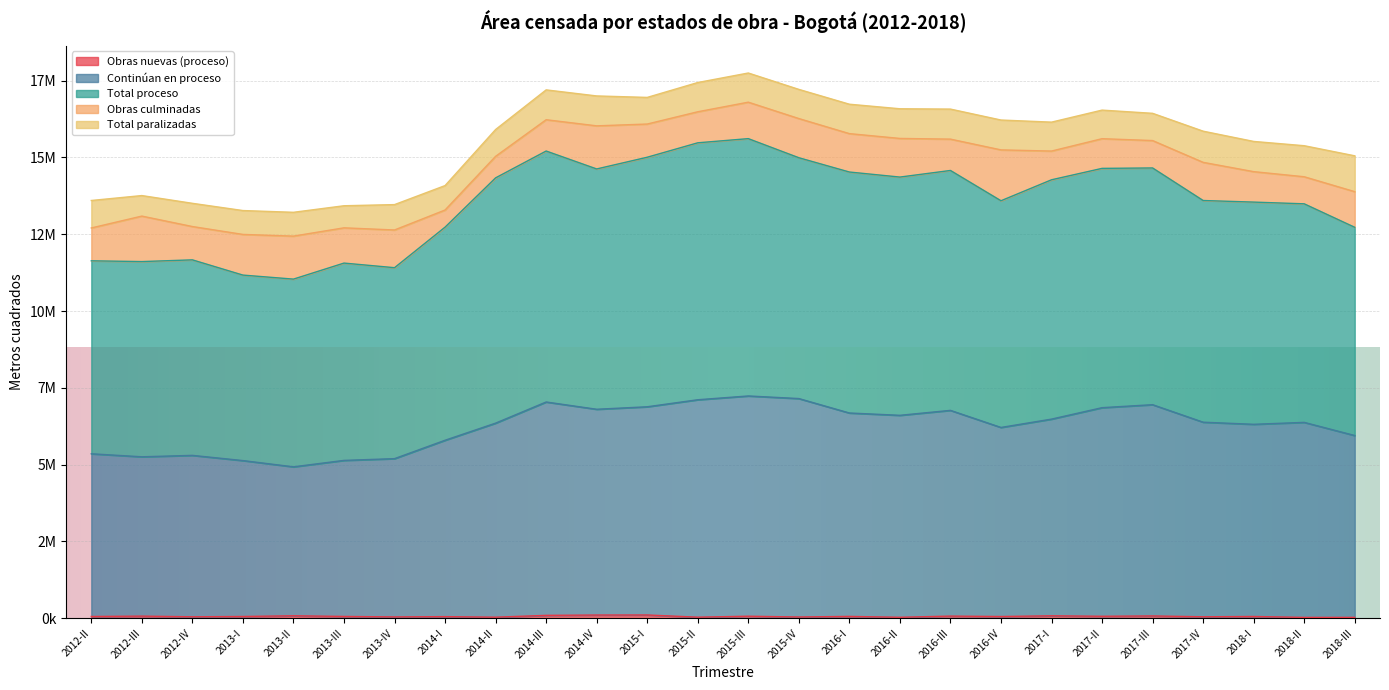

What is the approximate value of Total proceso at 2012-II?

11633428